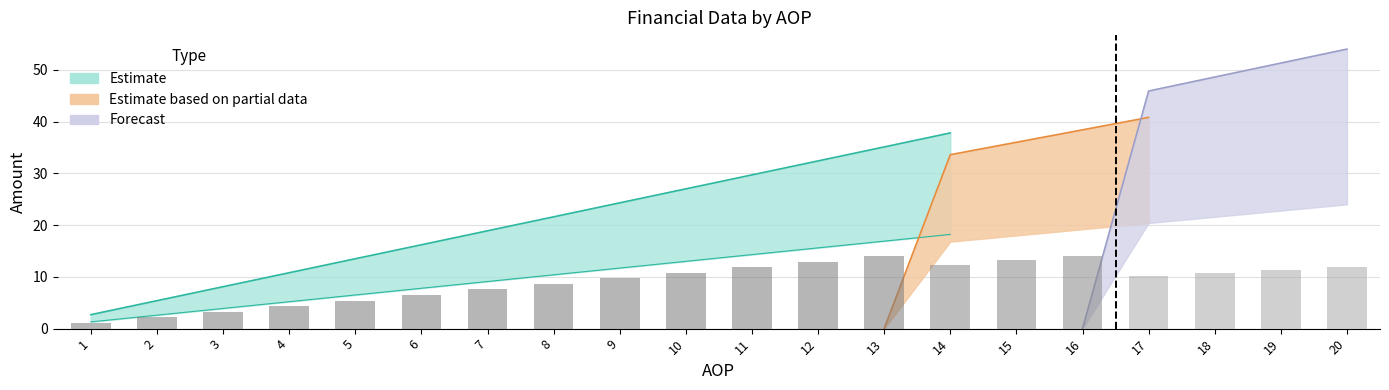

What is the difference between the maximum and minimum values?

13.0